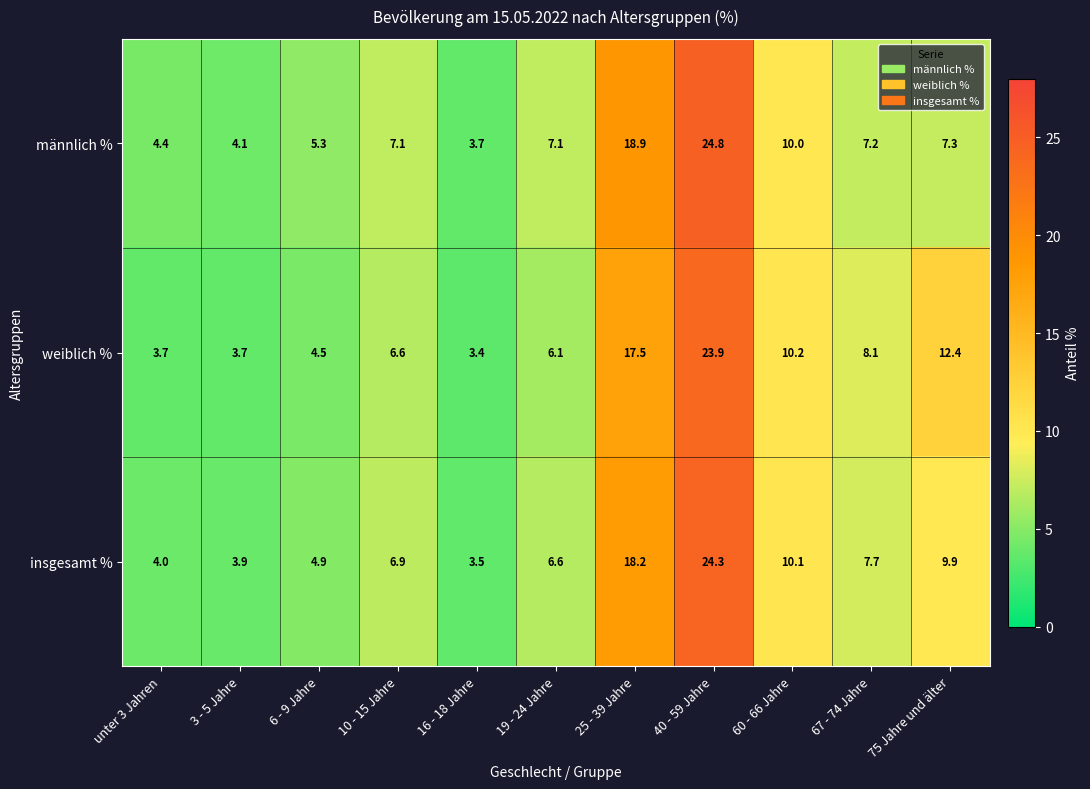

Rank the series by their maximum value, from highest to lowest.

männlich %, insgesamt %, weiblich %